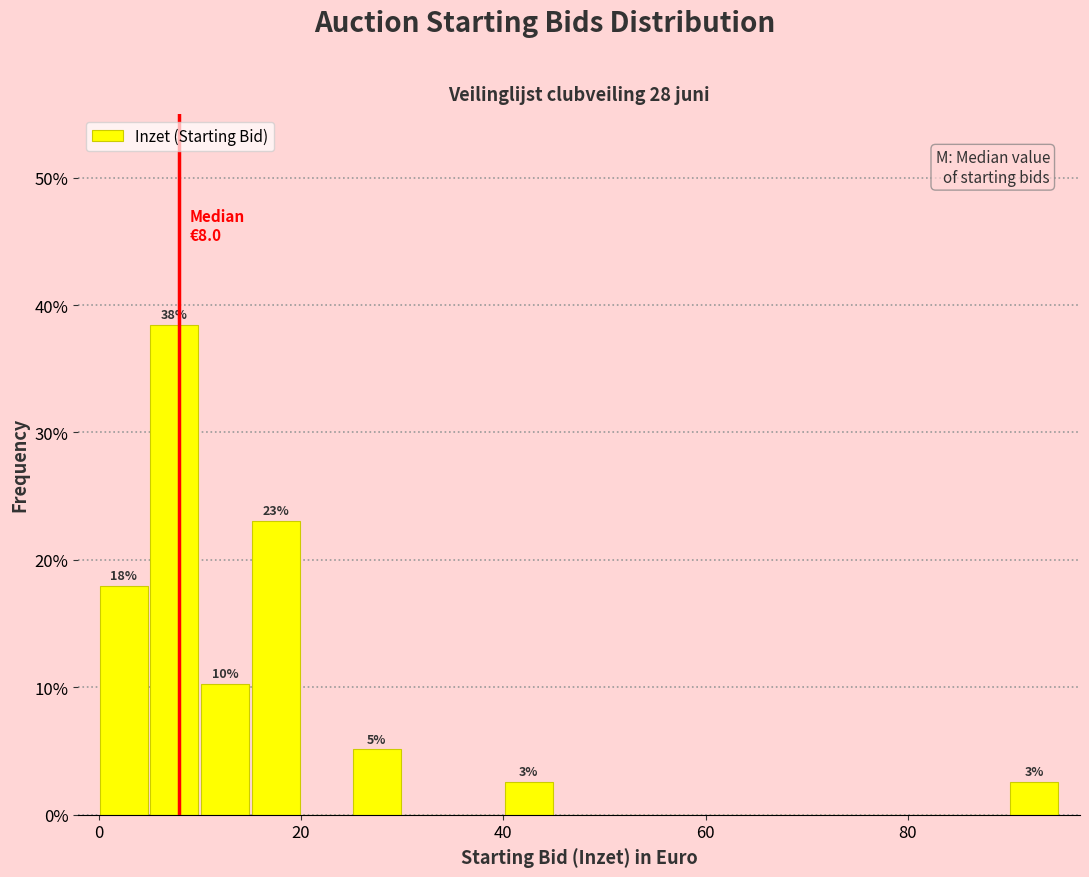

Around what value on the x-axis is the tallest bar? Give the approximate position of its centre, as read against the axis.

8